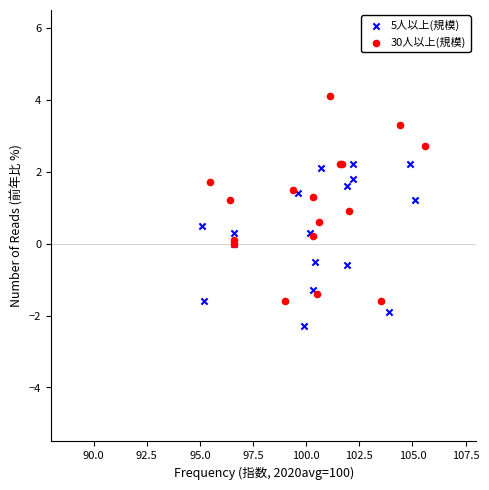

Which series reaches the minimum Y coordinate?

5人以上(規模)